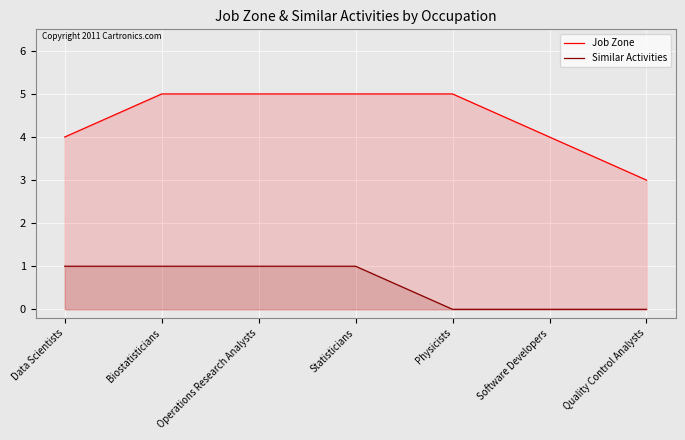

Is it true that Similar Activities equals 1 at Statisticians?

False